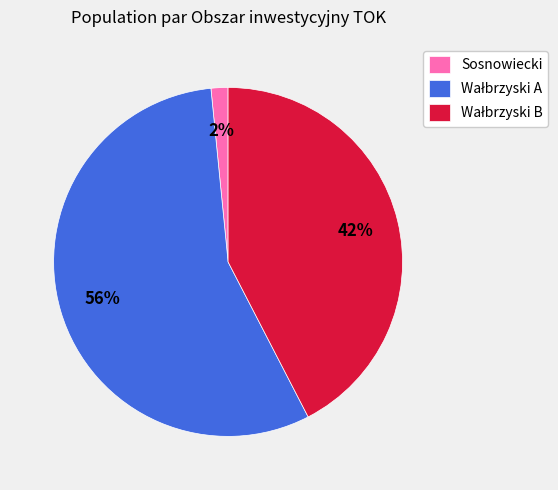

To the nearest percent, what is the difference between the largest and smallest slice percentages?

54%